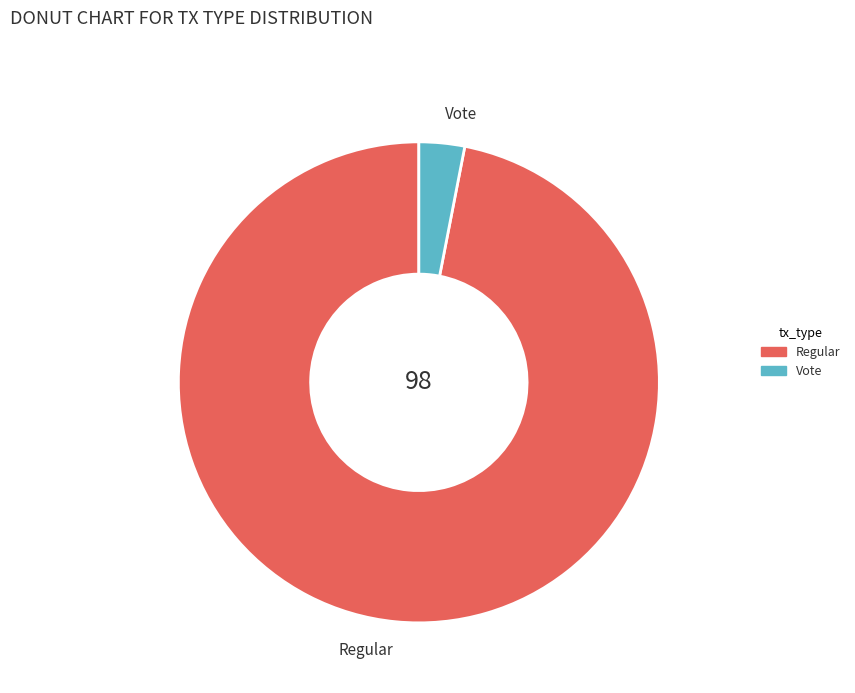

What is the largest slice in the pie chart?

Regular